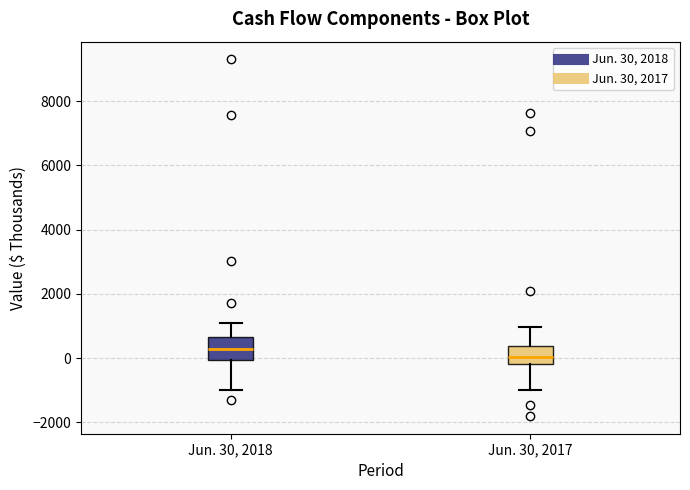

Where does the median line of the box for Jun. 30, 2018 sit on the y-axis? The values are not printed on the chart, so give them approximately, as read against the axis.

200